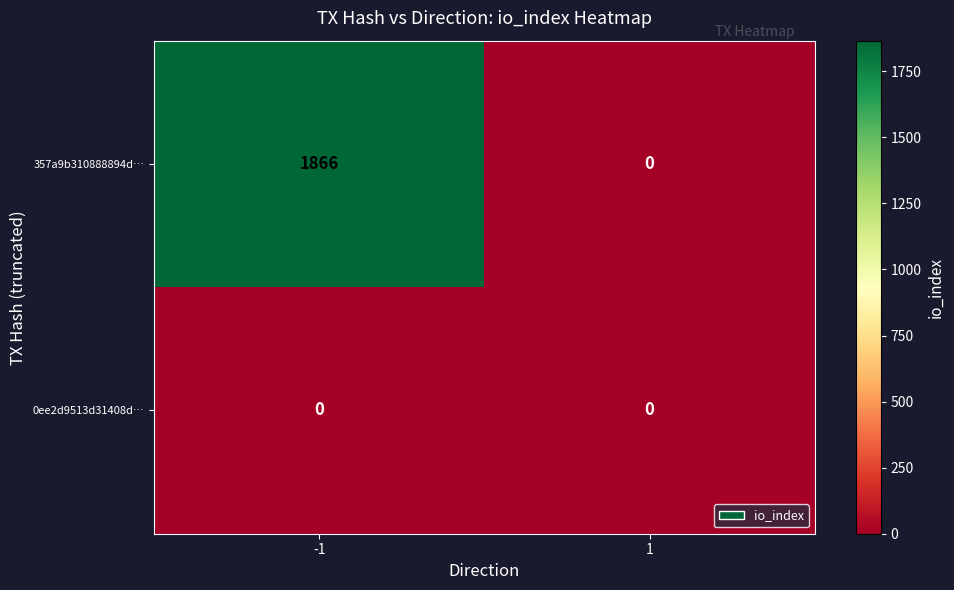

What is the sum of all 357a9b310888894d… values?

1866